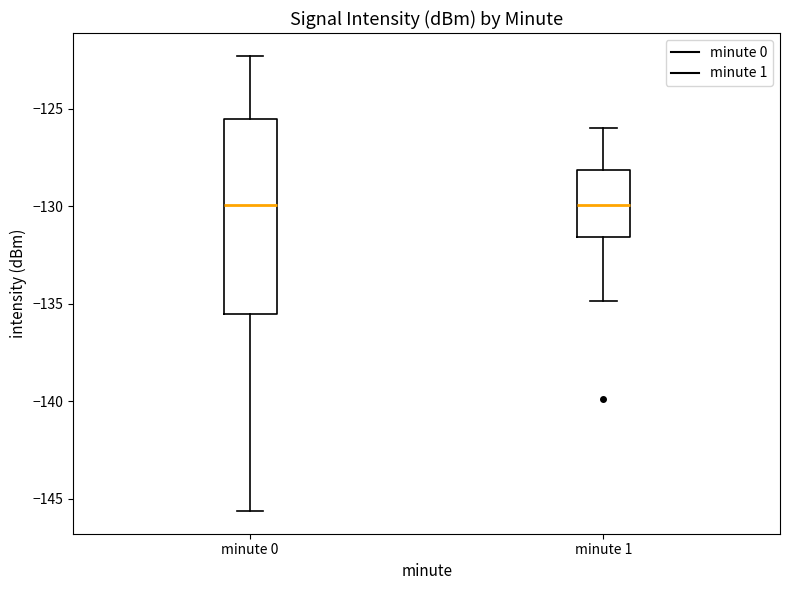

Reading left to right, transcribe this box plot: for each box, give where its median line is, the range the box spans, and where its two whiskers end, as read against the y-axis. The values are not printed on the chart, so give them approximately, as read against the axis.

minute 0: median -130.0, box -135.5 to -125.5, whiskers -145.5 to -122.5
minute 1: median -130.0, box -131.5 to -128.0, whiskers -135.0 to -126.0